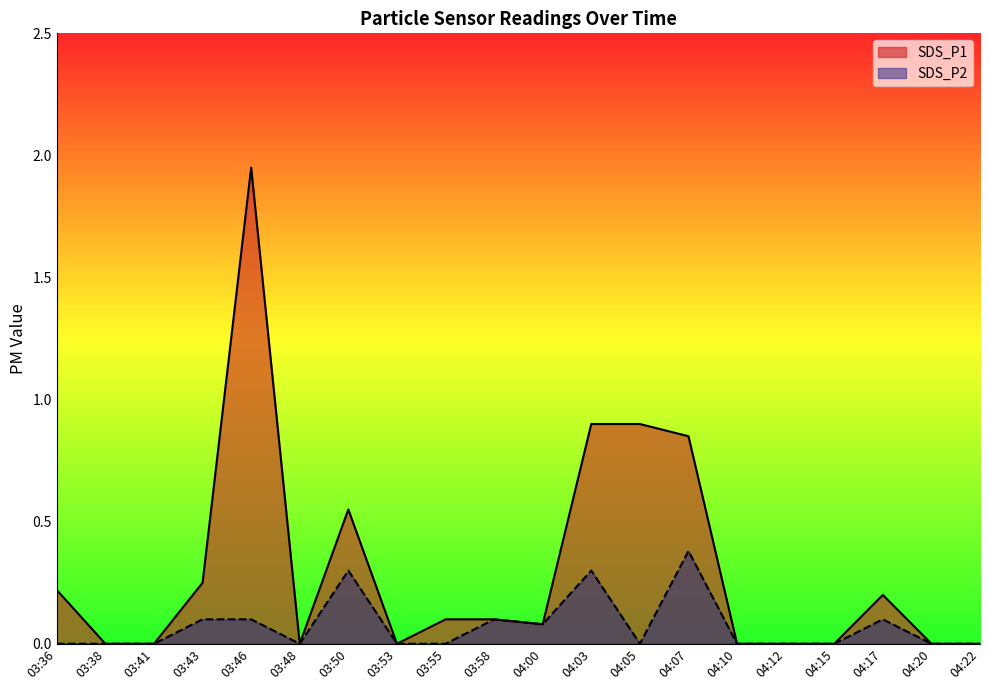

The value of SDS_P1 at 04:12 is 0.0. True or false?

True